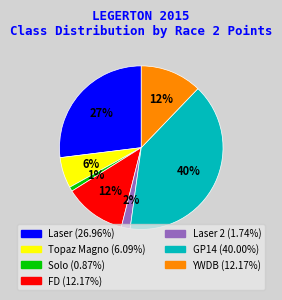

Does any single category account for the majority?

No